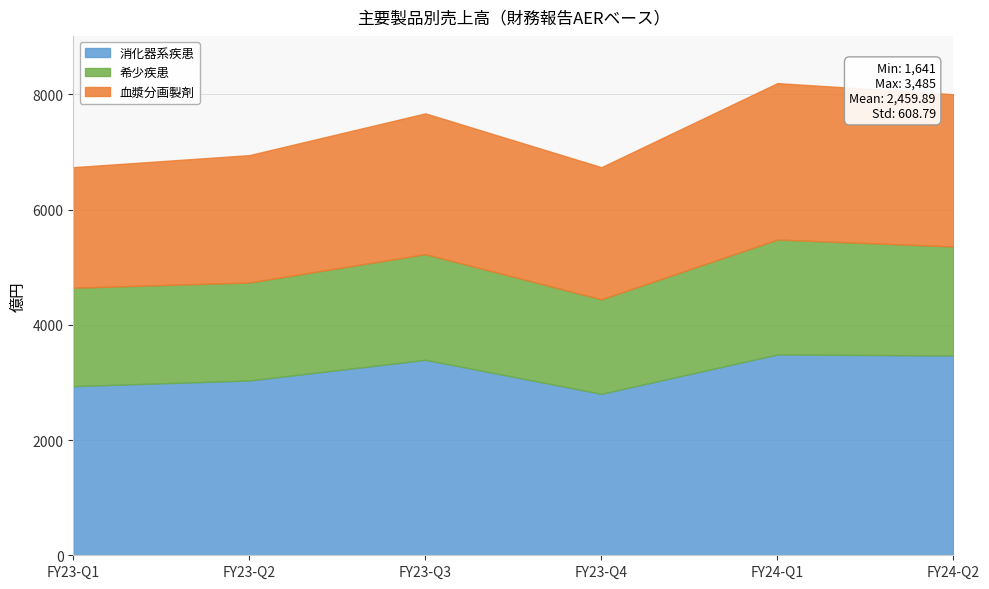

Reading right to left, list all the values displayed in this chart.

消化器系疾患: FY24-Q2=3467	FY24-Q1=3485	FY23-Q4=2802	FY23-Q3=3392	FY23-Q2=3033	FY23-Q1=2935
希少疾患: FY24-Q2=1892	FY24-Q1=1995	FY23-Q4=1641	FY23-Q3=1834	FY23-Q2=1701	FY23-Q1=1708
血漿分画製剤: FY24-Q2=2642	FY24-Q1=2714	FY23-Q4=2292	FY23-Q3=2443	FY23-Q2=2210	FY23-Q1=2092